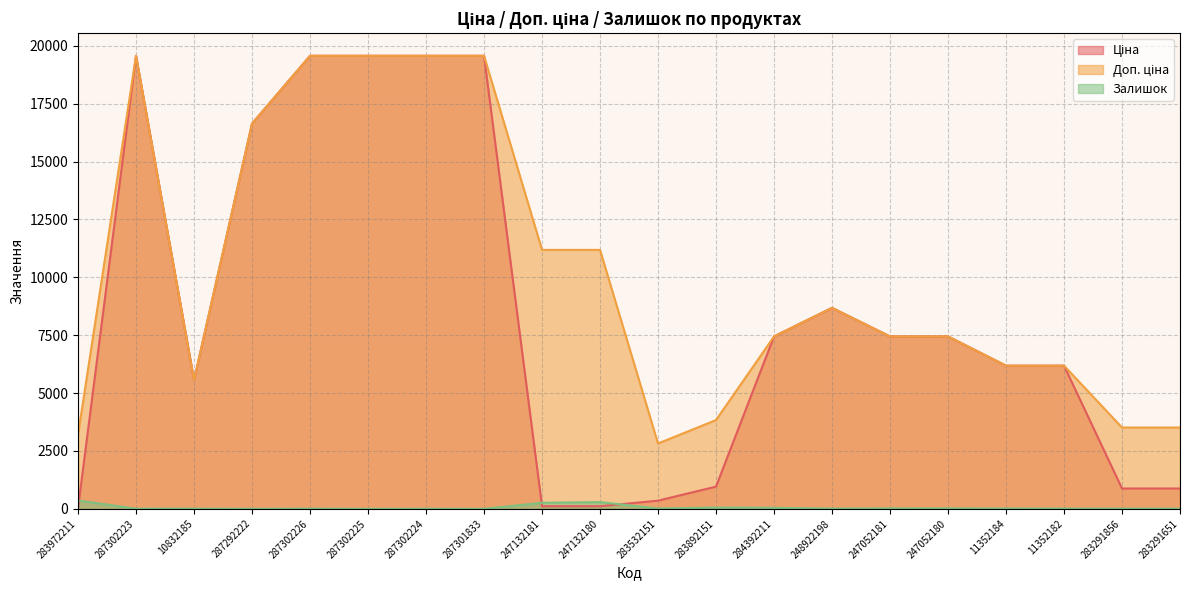

Is it true that Ціна equals 663.8 at 283892151?

False